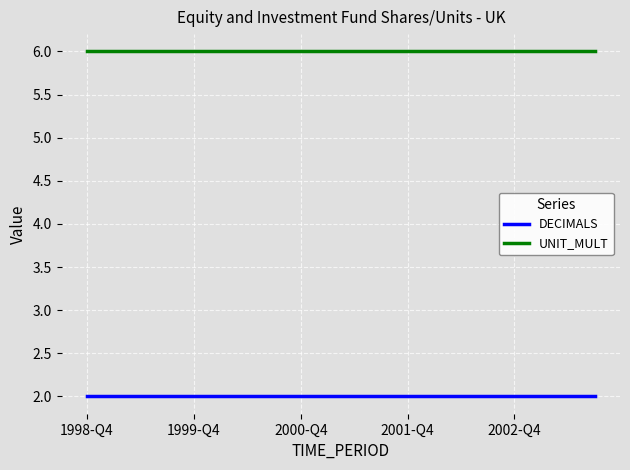

Which series has the largest total across all categories?

UNIT_MULT